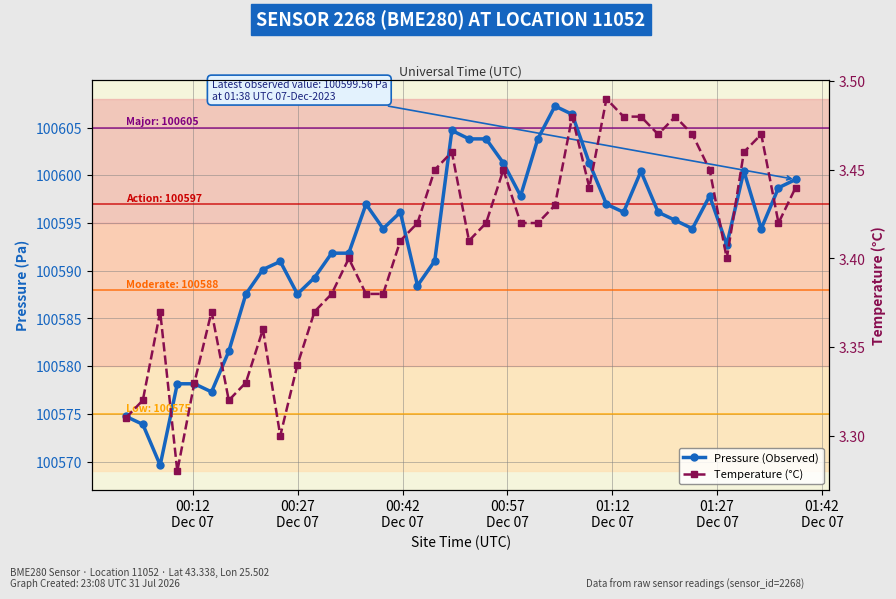

What is the value of the Temperature (°C) point at the 23rd from the left?

3.5